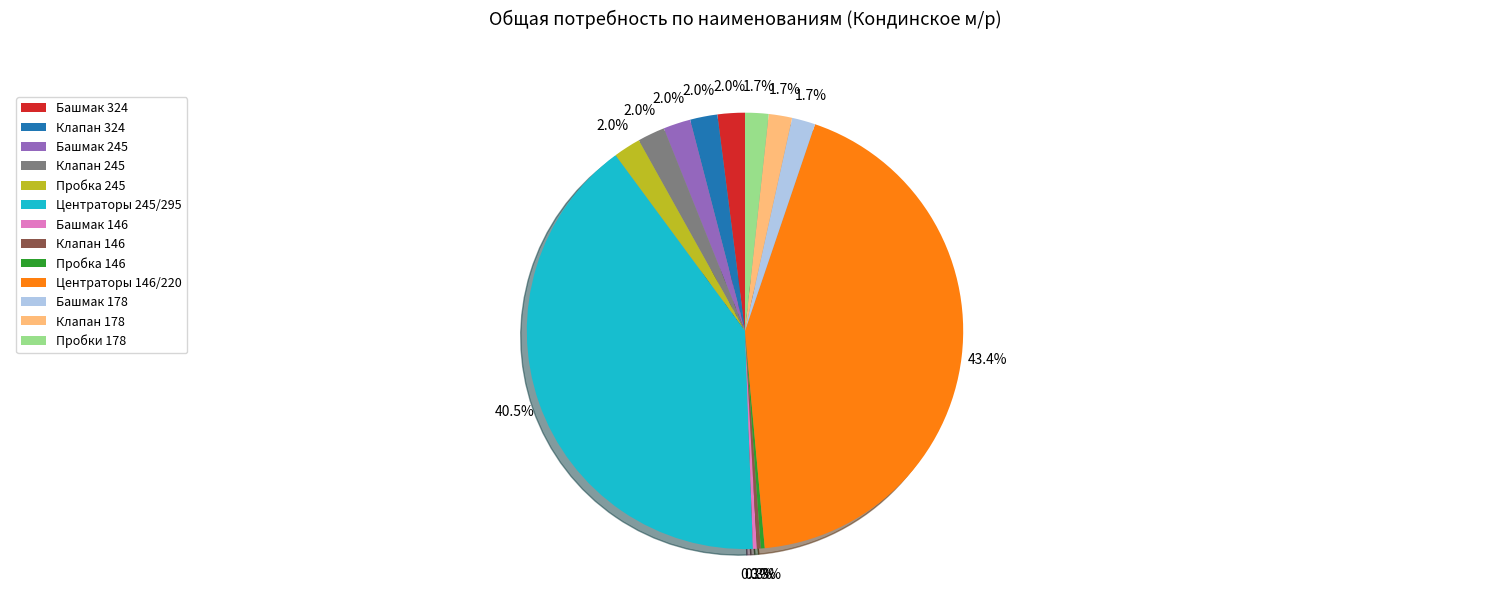

What portion of the pie excludes Пробка 245?

98.0%